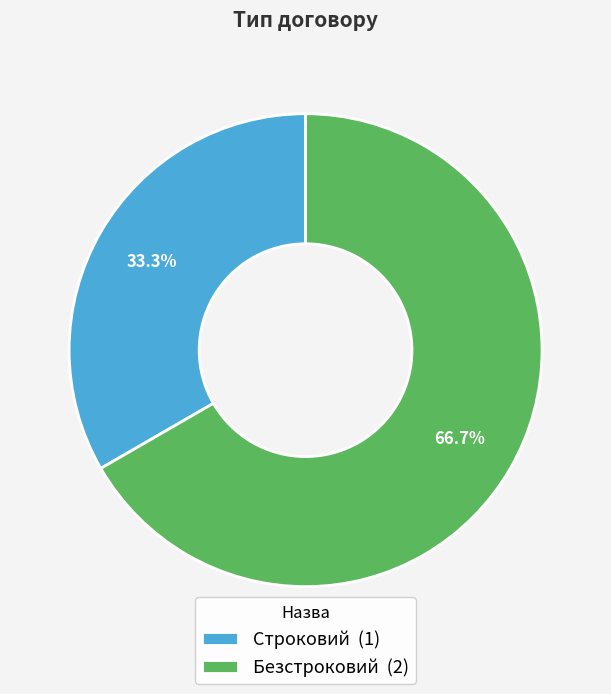

How many segments does this pie chart have?

2